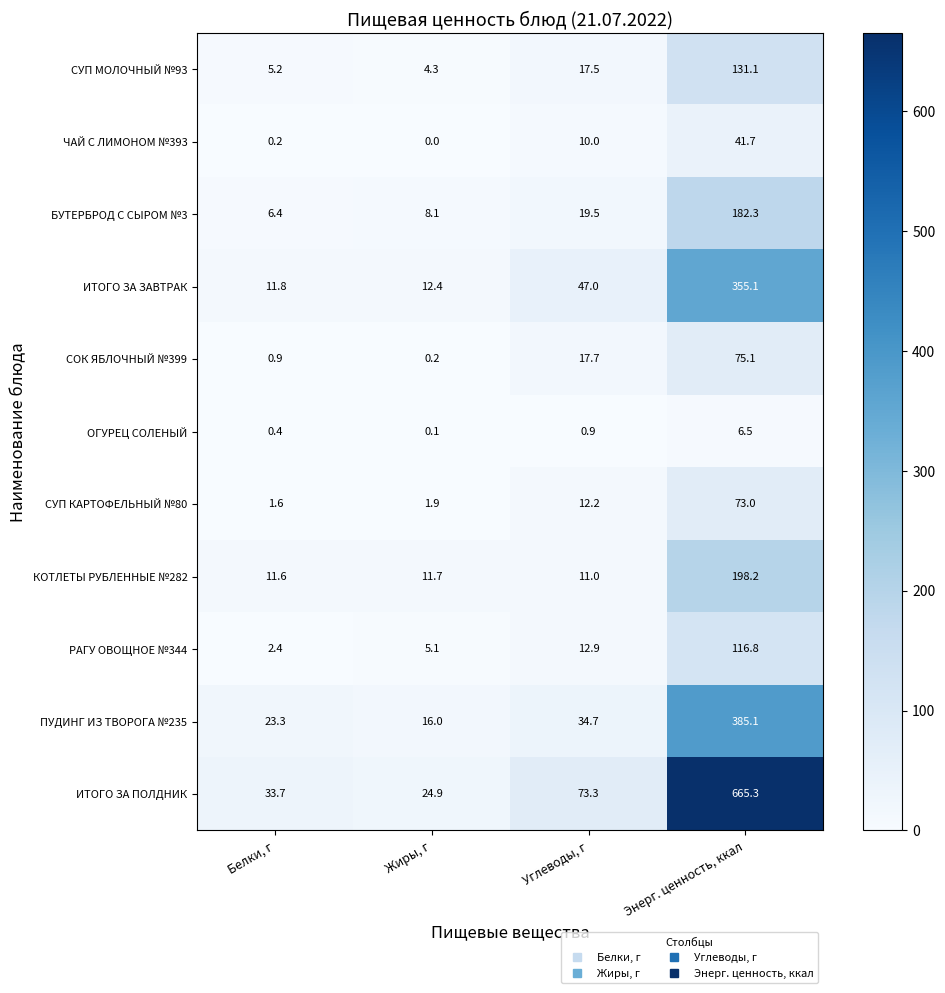

At which category is the sum across all series the highest?

Энерг. ценность, ккал